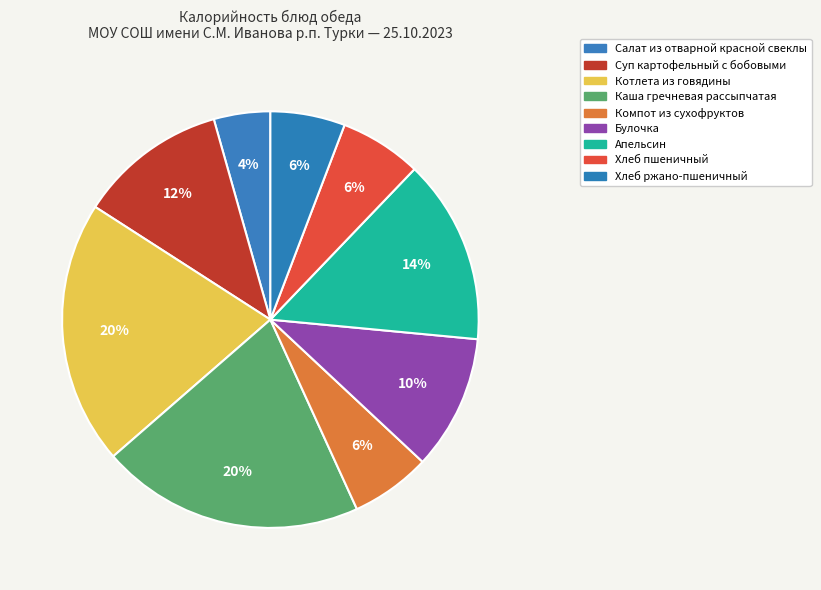

Combined, what portion of the pie is Булочка and Салат из отварной красной свеклы?

14.8%